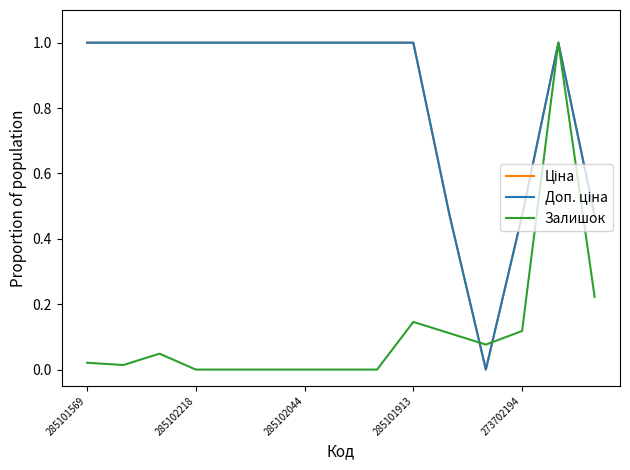

Which series has the largest range (max minus min)?

Ціна